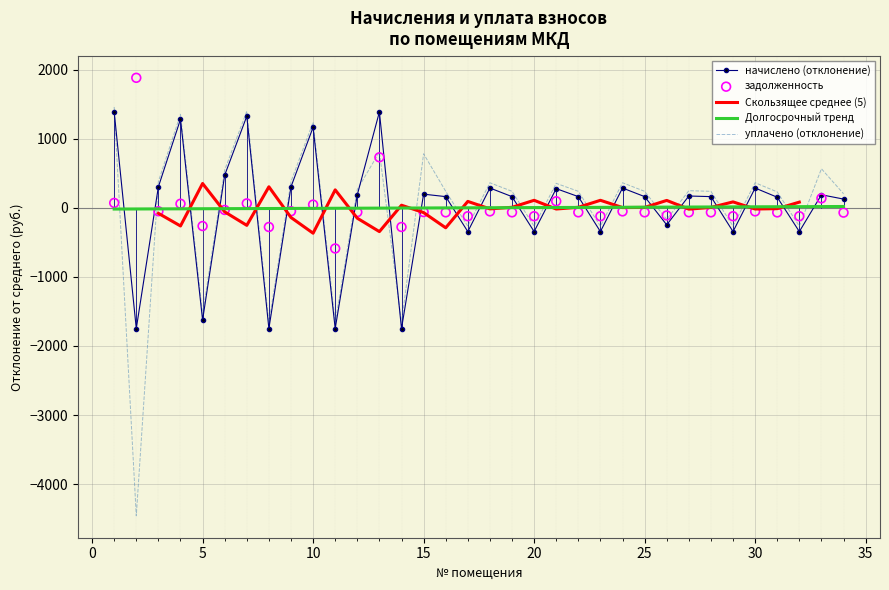

Which series reaches the maximum Y coordinate?

задолженность